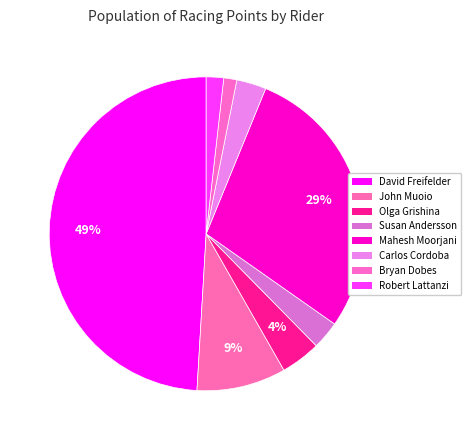

True or false: Carlos Cordoba accounts for 16% of the total.

False